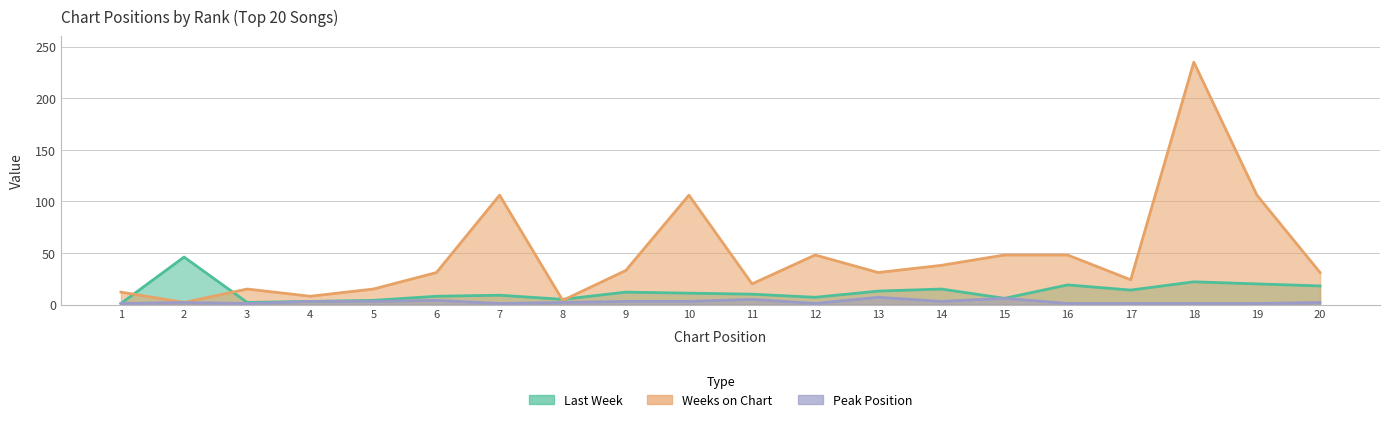

Where is the first local minimum for Peak Position?

3